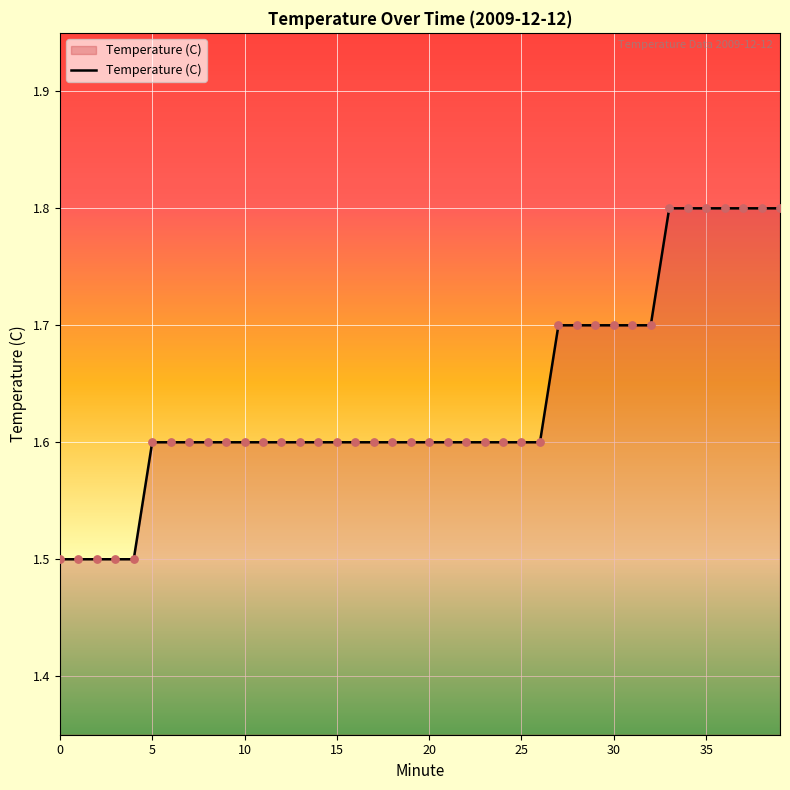

What is the difference between the maximum and minimum values?

0.3